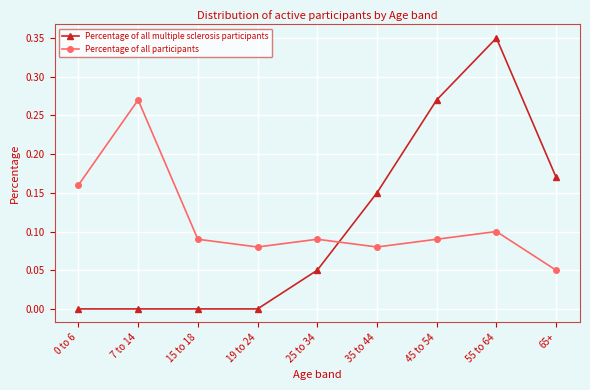

At which label does Percentage of all participants reach its minimum?

65+